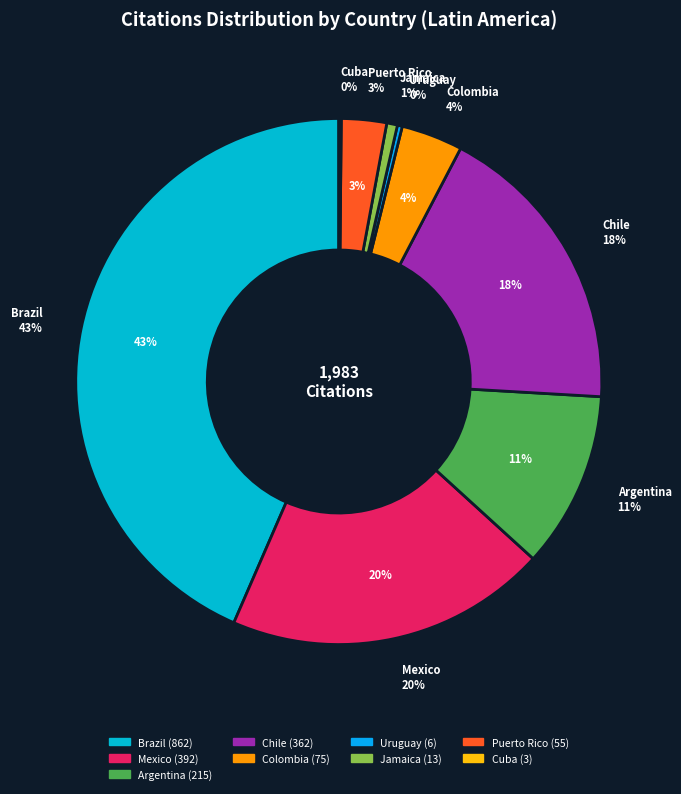

True or false: Uruguay accounts for 10% of the total.

False